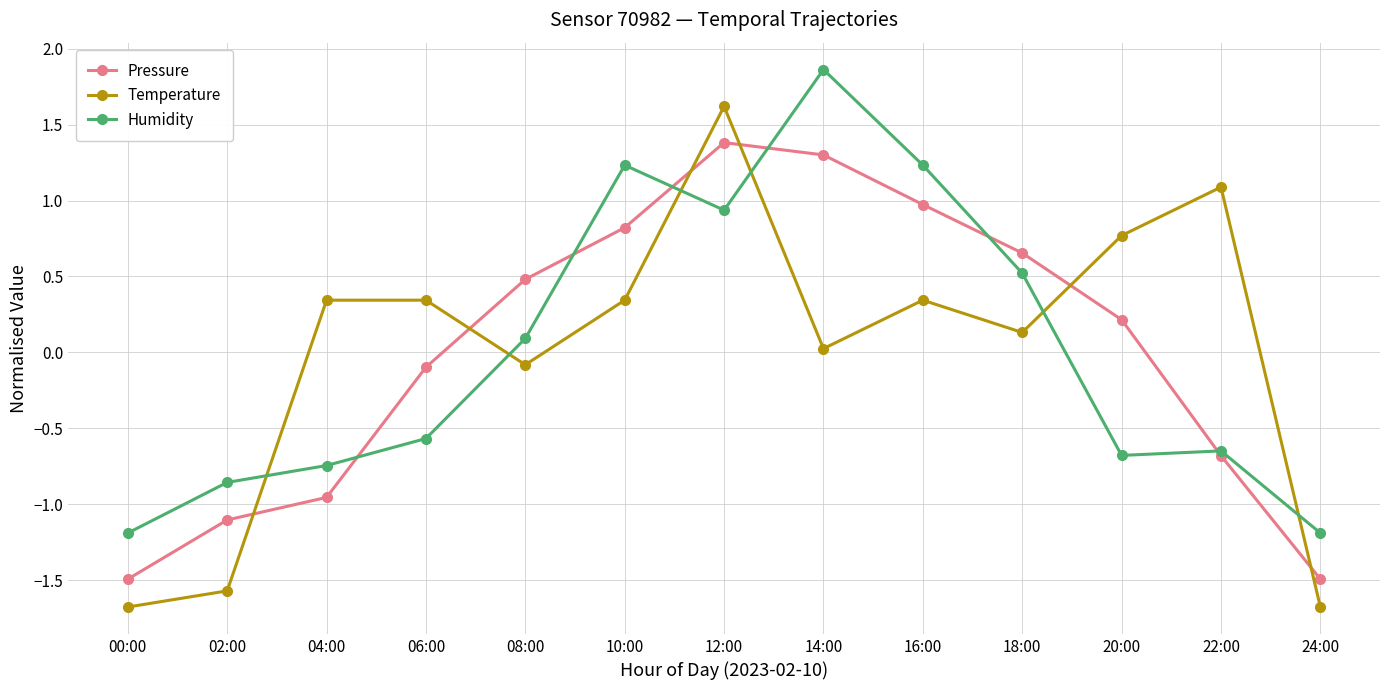

Which series has the largest range (max minus min)?

Temperature